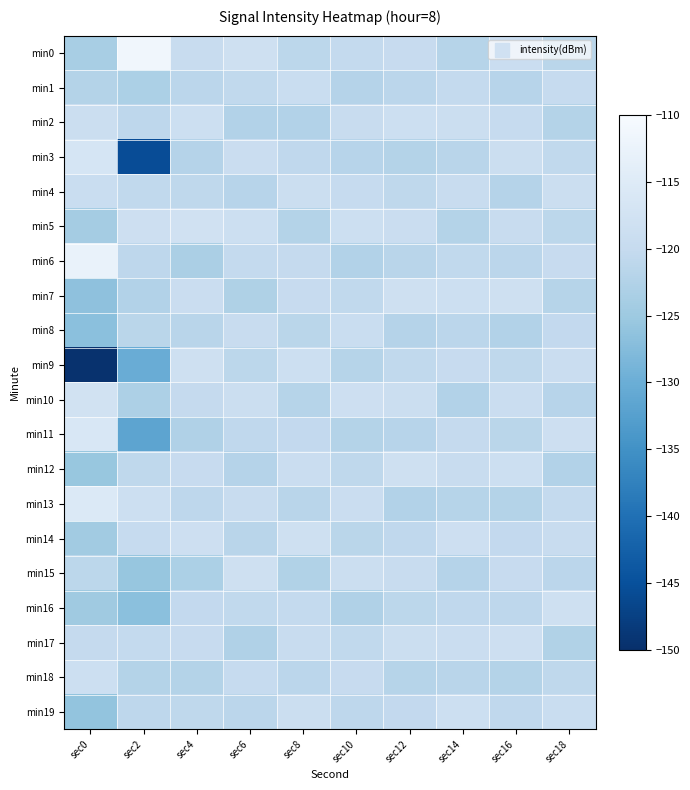

What is the smallest value displayed?

-149.6